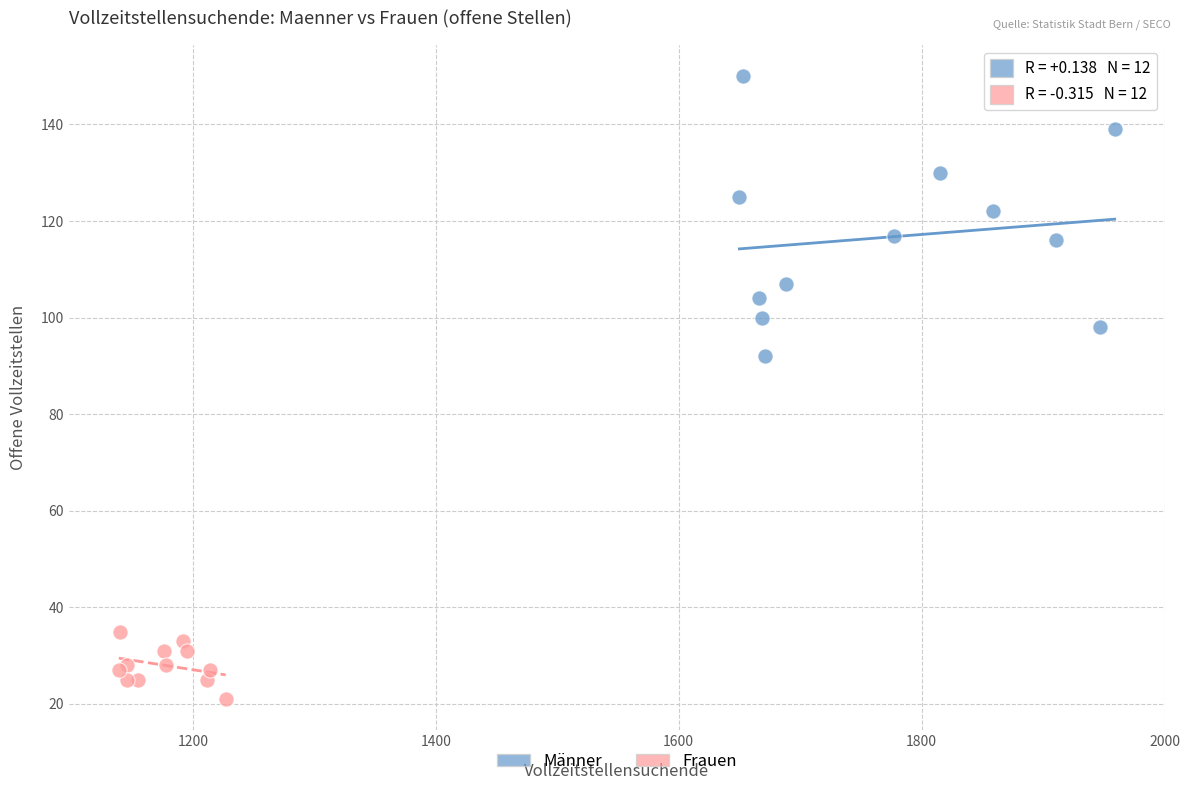

Which series has the largest Y range (max minus min)?

Männer